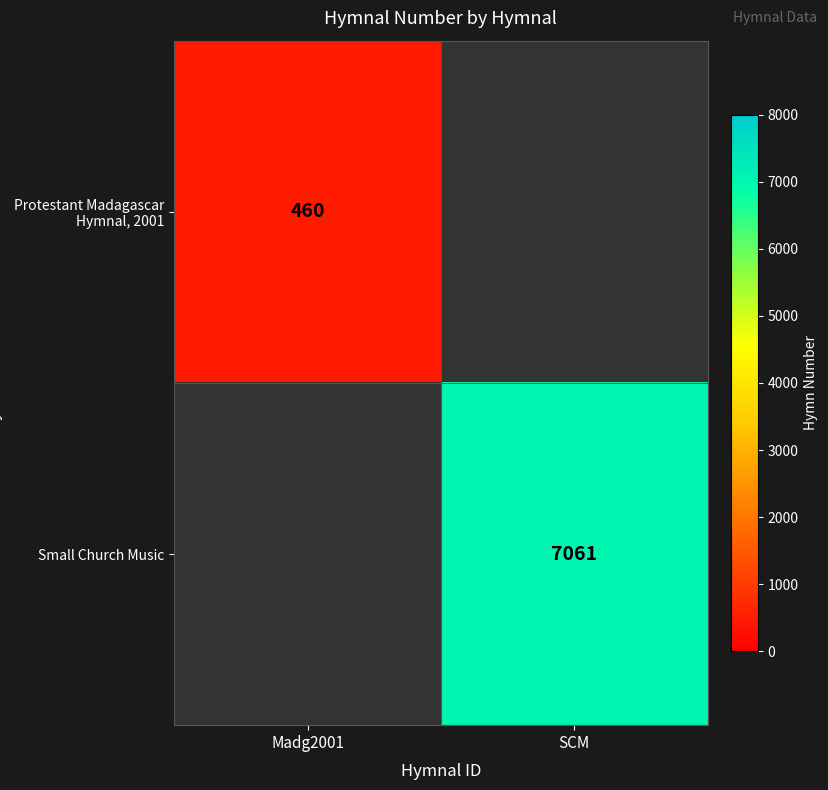

True or false: Small Church Music has a value of 10908.3 at SCM.

False